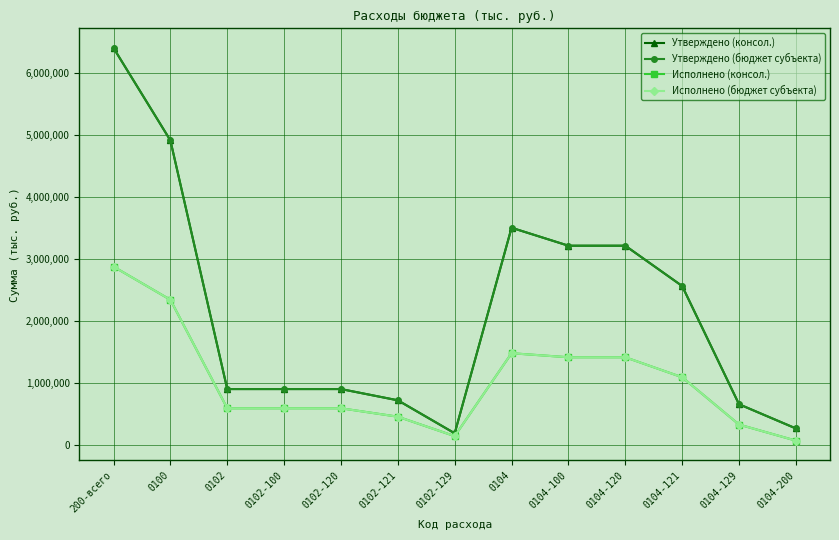

At which category does Исполнено (консол.) reach its first local peak?

0104